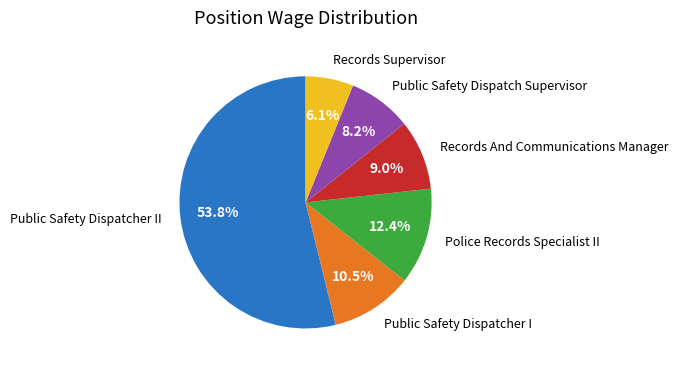

How many slices are in this pie chart?

6